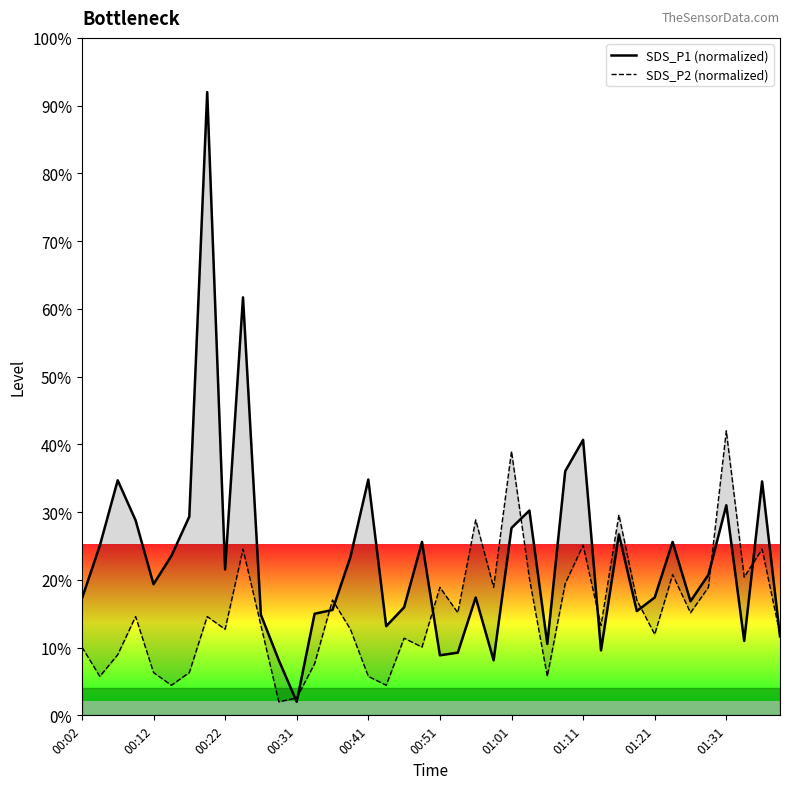

Reading left to right, list all the values displayed in this chart.

SDS_P1 (normalized): 17.2	25.0	34.7	28.8	19.4	23.5	29.3	92.0	21.5	61.7	14.8	8.1	2.0	15.0	15.6	23.4	34.8	13.2	15.9	25.6	8.9	9.3	17.4	8.1	27.7	30.2	10.5	36.0	40.7	9.6	26.7	15.4	17.4	25.6	16.8	20.7	31.0	11.0	34.5	11.7
SDS_P2 (normalized): 10.1	5.8	8.9	14.6	6.3	4.4	6.3	14.6	12.7	24.5	13.3	2.0	2.6	7.6	17.0	12.7	5.8	4.4	11.4	10.1	18.9	15.1	28.9	18.9	39.0	20.2	5.8	19.5	25.1	13.3	29.6	17.0	12.0	20.8	15.1	18.9	42.0	20.4	24.5	12.0